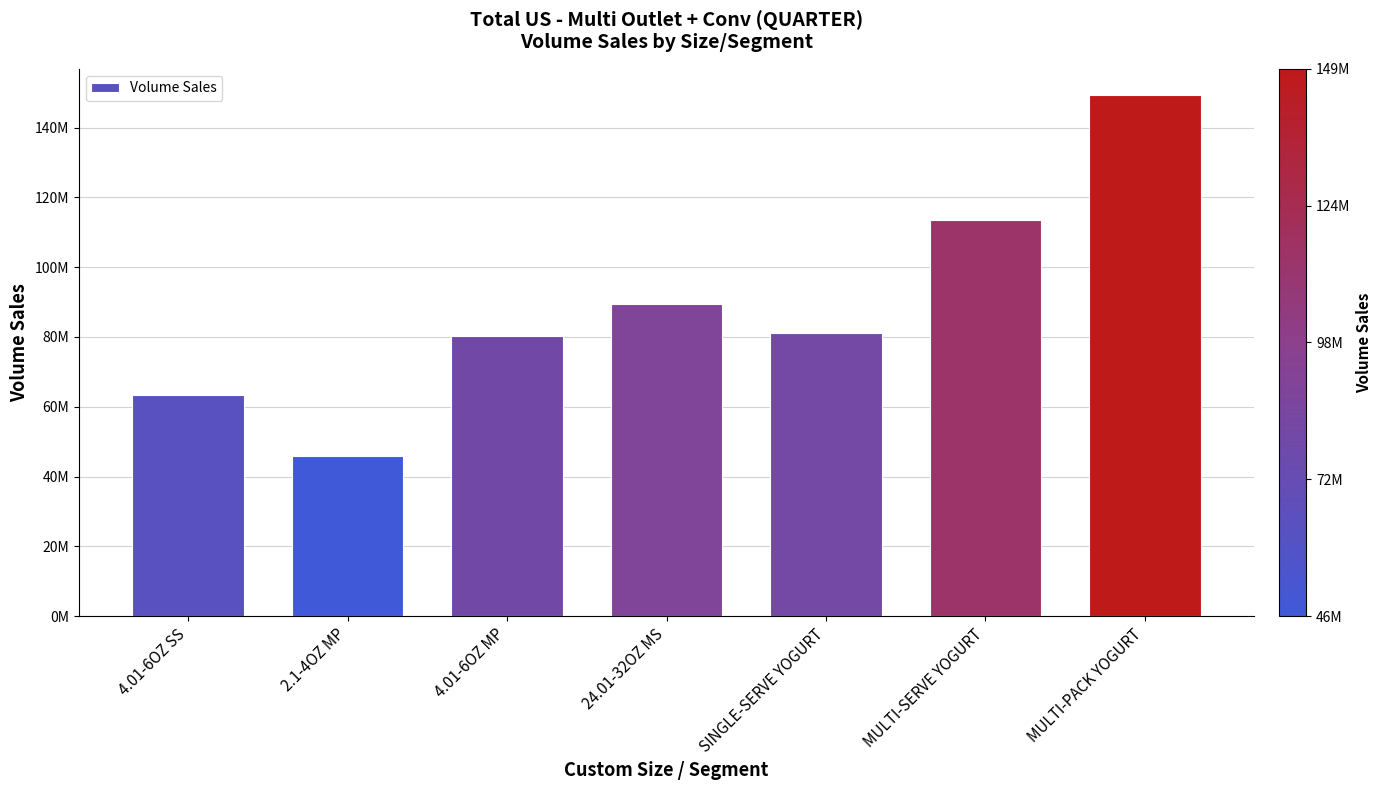

Which category has the lowest value across all series?

2.1-4OZ MP